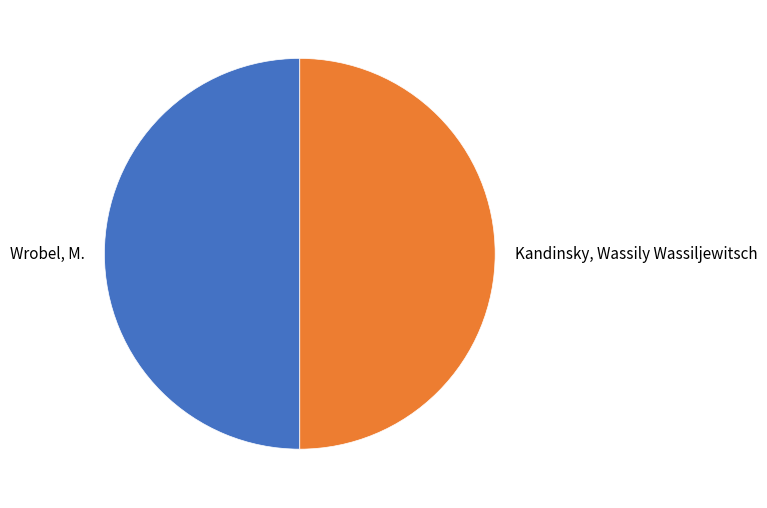

What is the ratio of the value at Kandinsky, Wassily Wassiljewitsch to the value at Wrobel, M.?

1.0